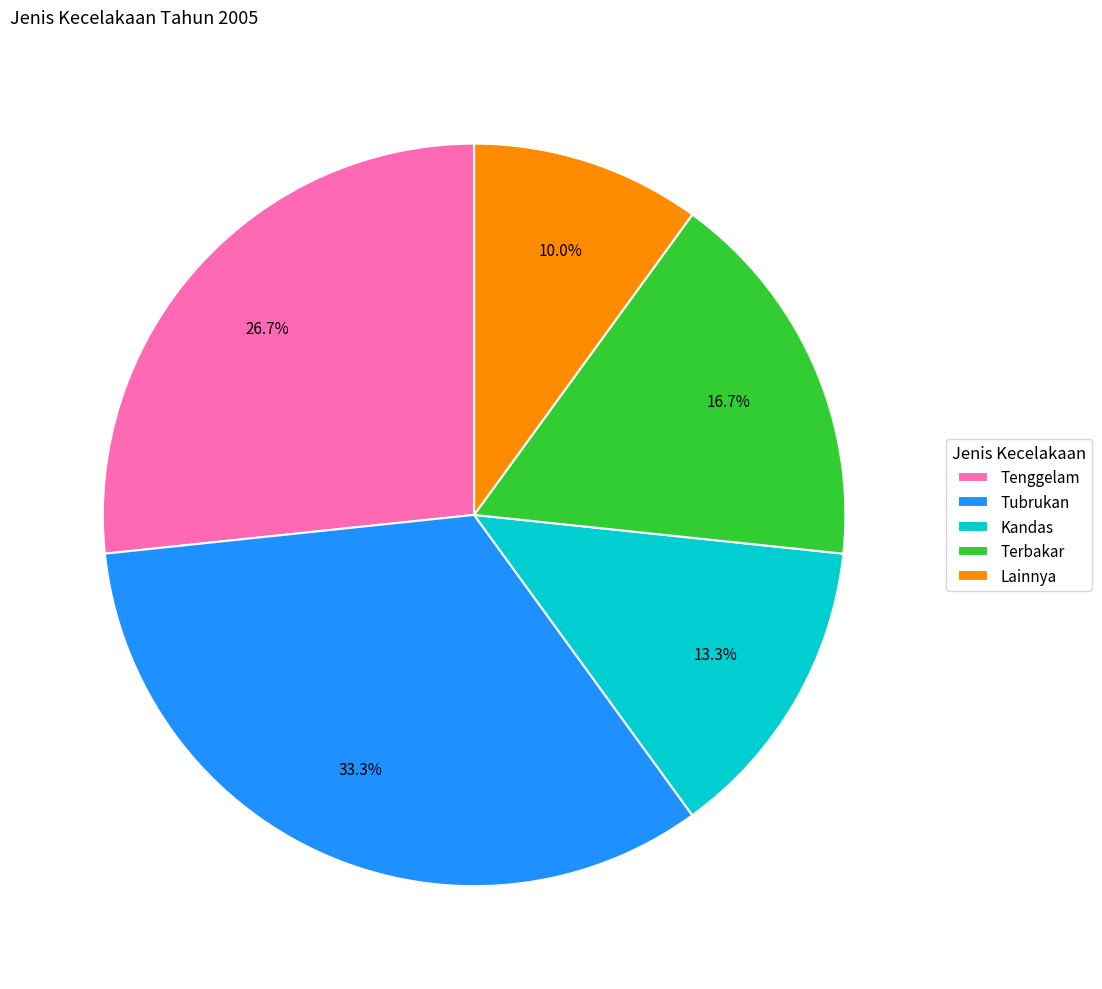

Approximately how many times larger is the value at Lainnya compared to Tubrukan?

0.3